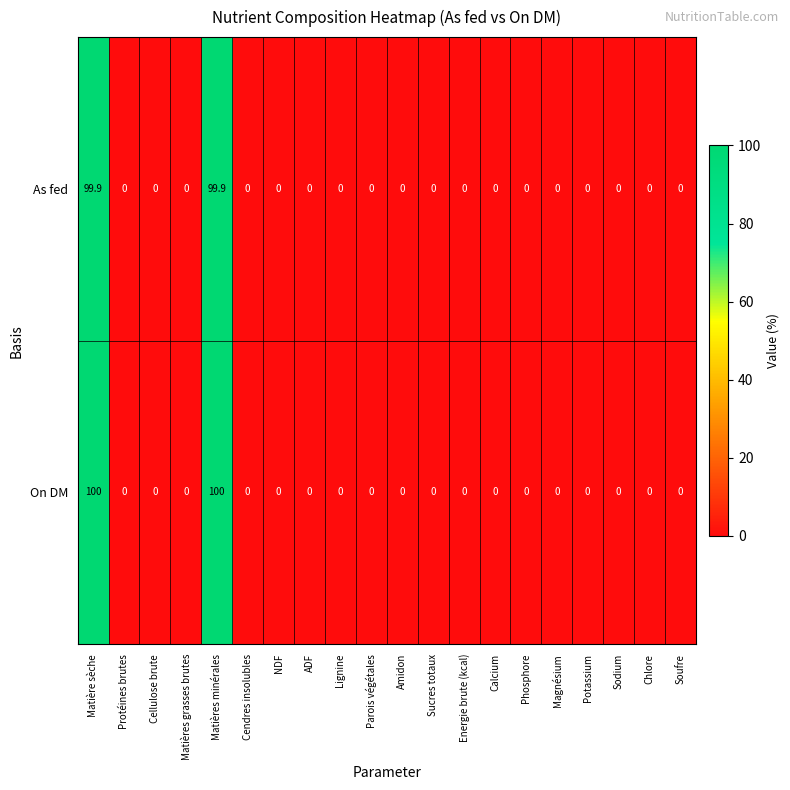

Which series has the largest total across all categories?

On DM